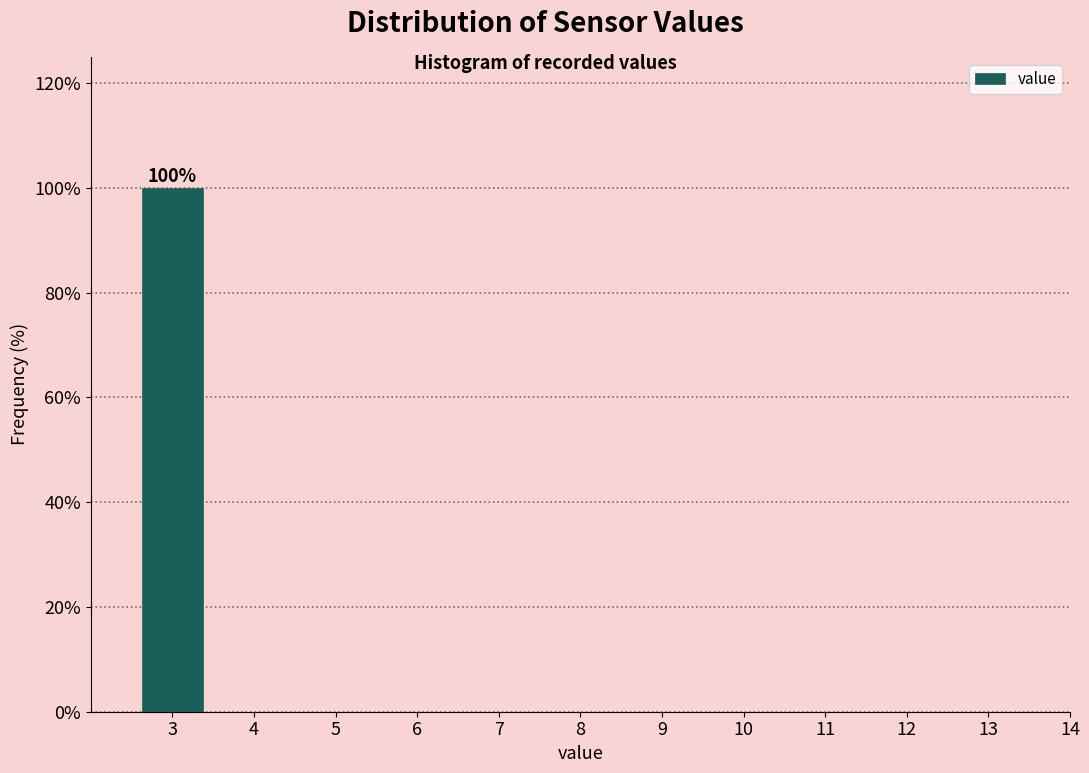

Reading left to right, what are all the values shown in this chart?

3=100	4=0	5=0	6=0	7=0	8=0	9=0	10=0	11=0	12=0	13=0	14=0